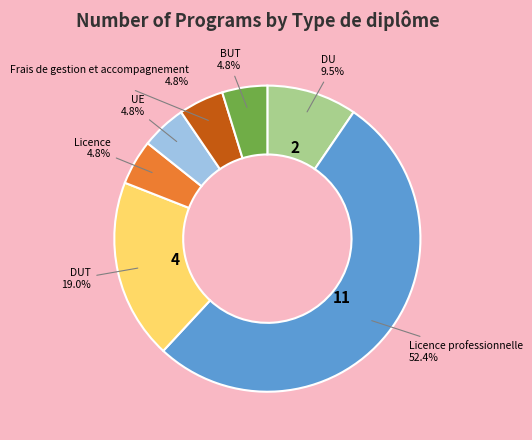

To the nearest percent, what percentage of the pie is DUT?

19%